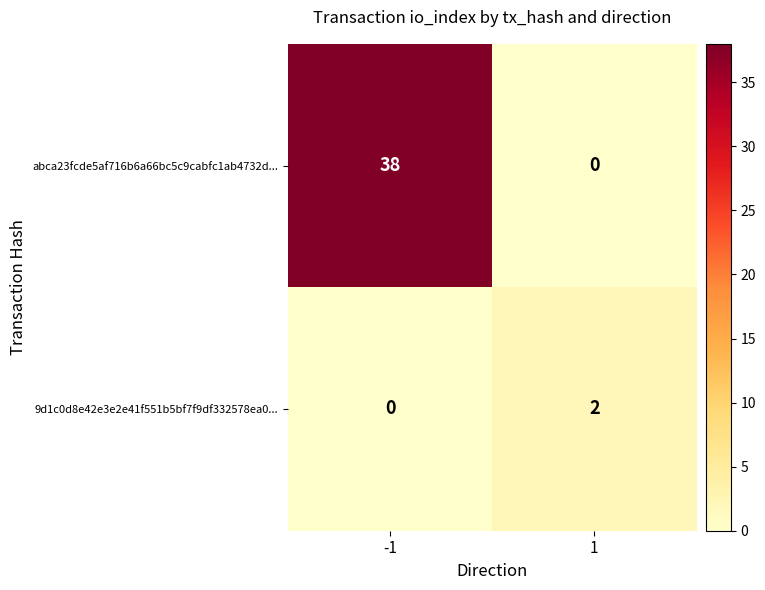

Rank the series by their maximum value, from highest to lowest.

abca23fcde5af716b6a66bc5c9cabfc1ab4732d..., 9d1c0d8e42e3e2e41f551b5bf7f9df332578ea0...